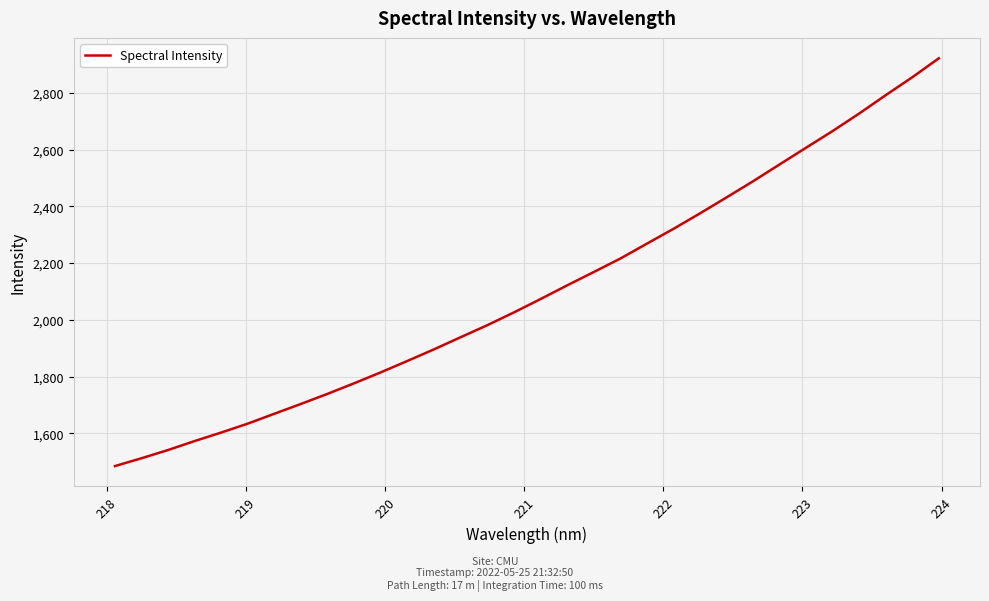

What is the difference between the maximum and minimum values?

1436.6